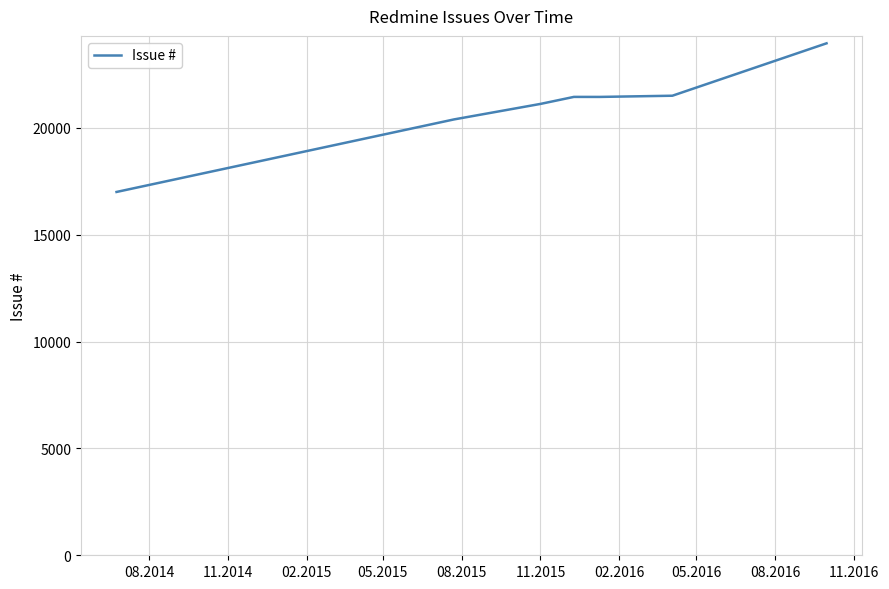

What is the maximum value shown in the chart?

23955